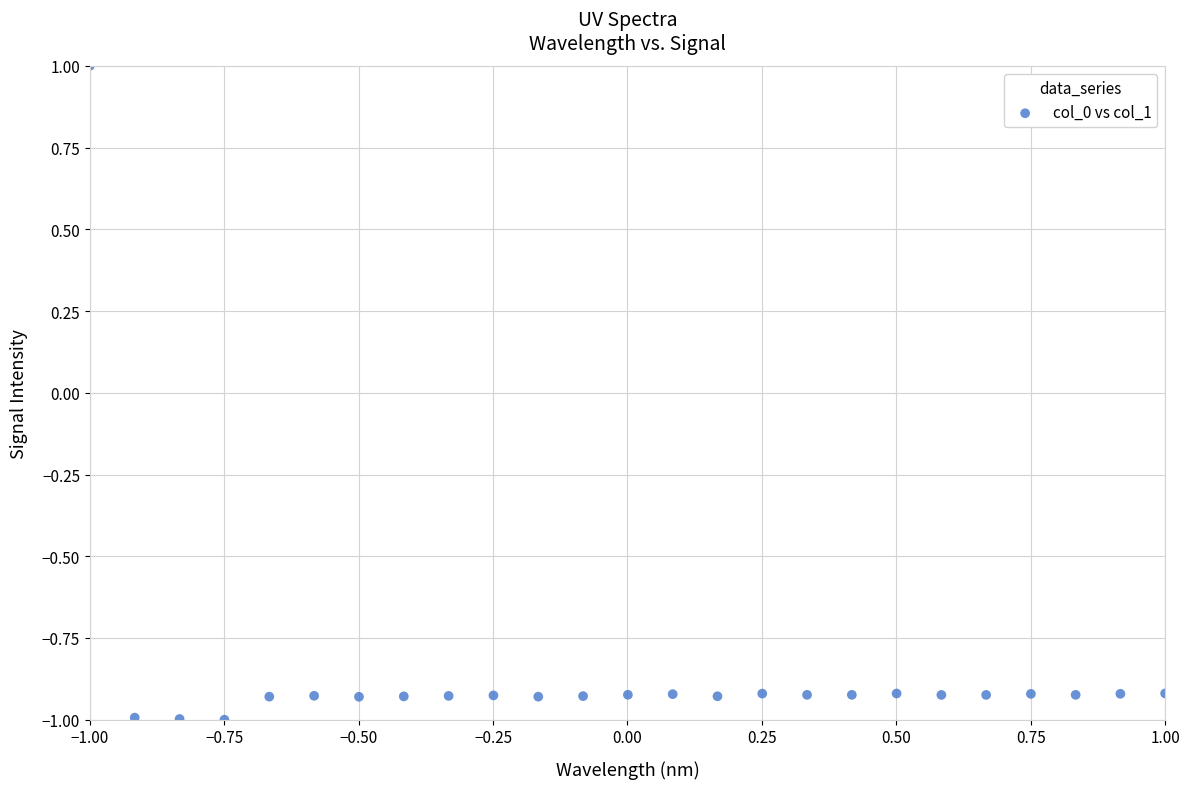

What is the range of X values (max minus min)?

2.0